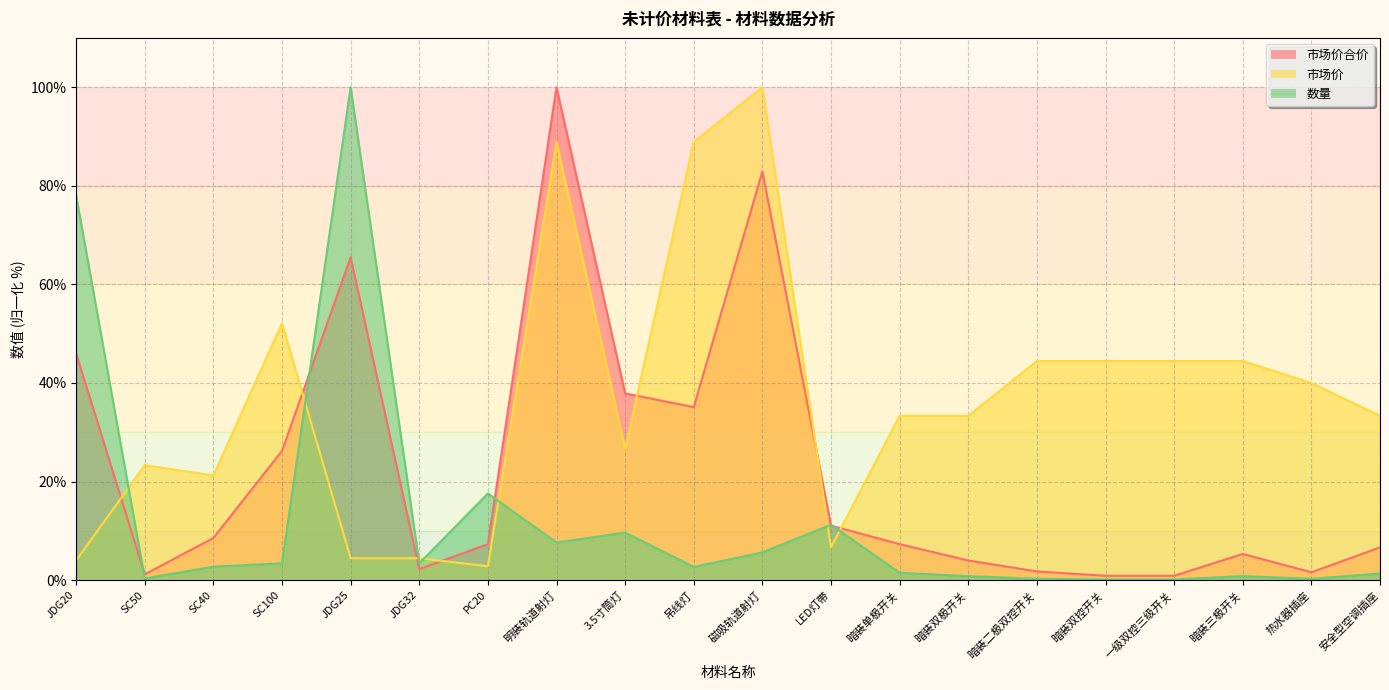

Where is 市场价 nearest to the value 51?

SC100